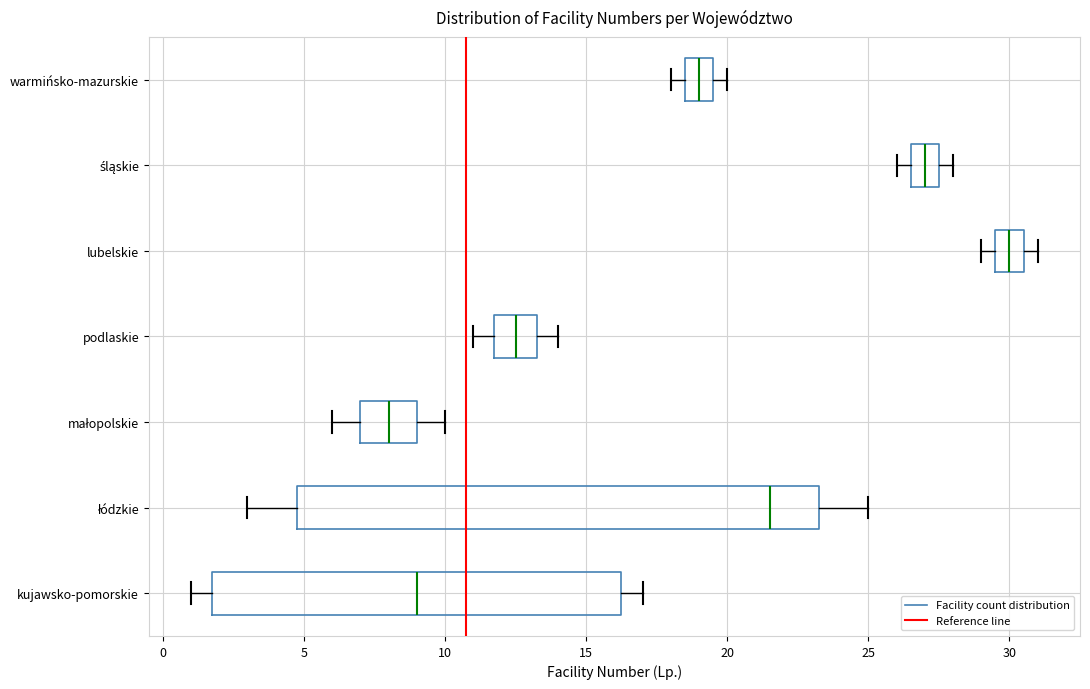

Which box's median line is the furthest to the left?

małopolskie